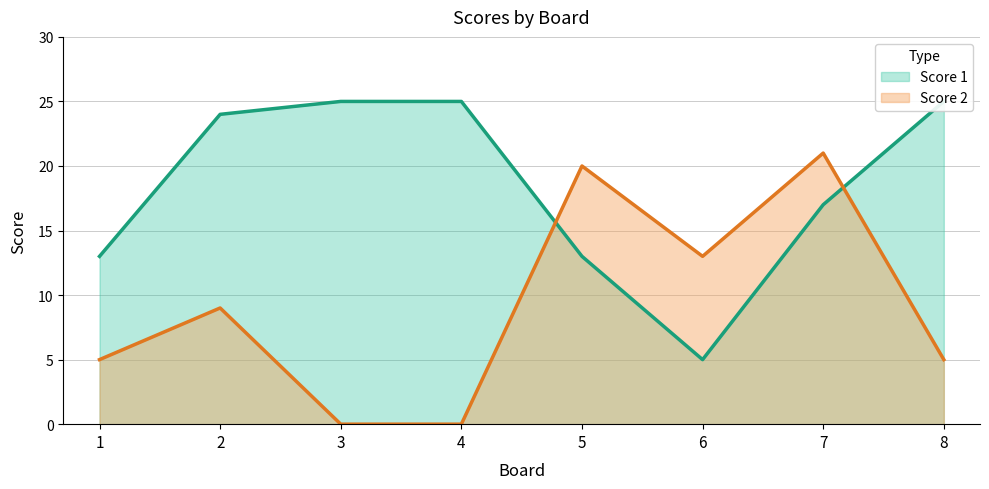

At which category does the chart reach its minimum across all series?

3